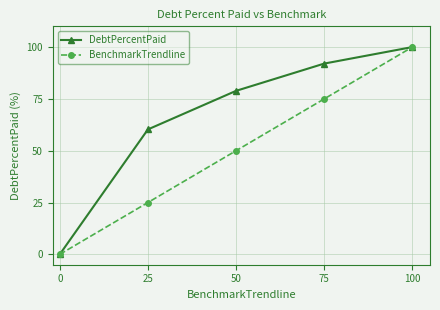

At which category does the chart reach its minimum across all series?

0